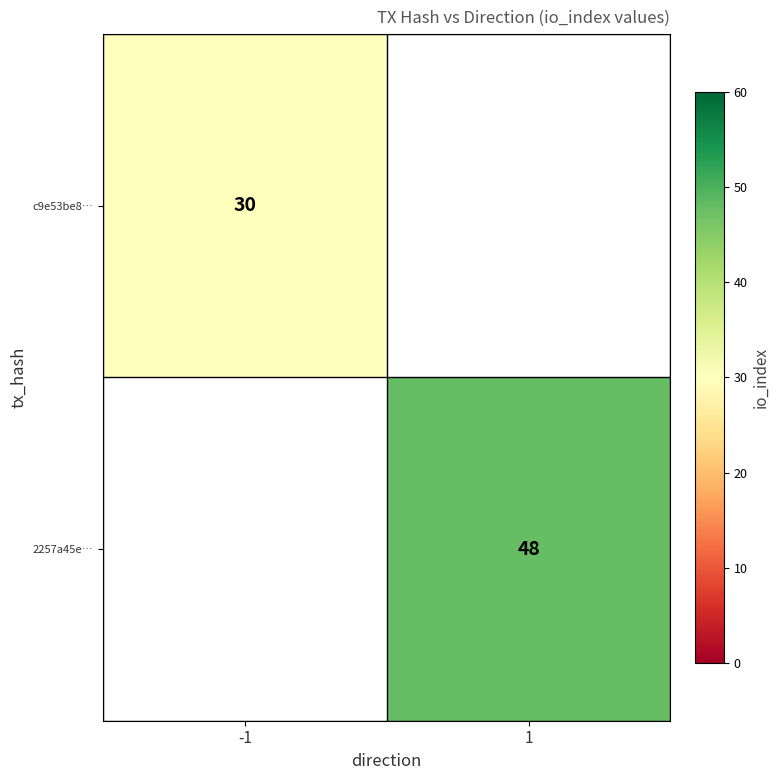

The 2257a45e… series shows 48 at 1. True or false?

True